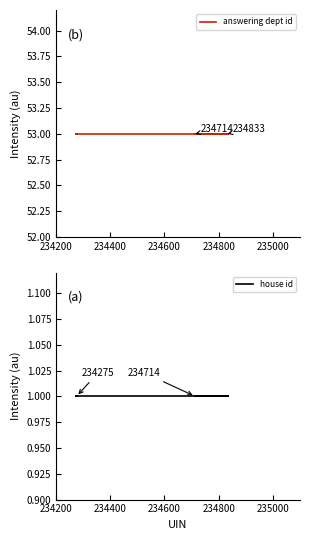

The value of house id at 234200 is 1. True or false?

False